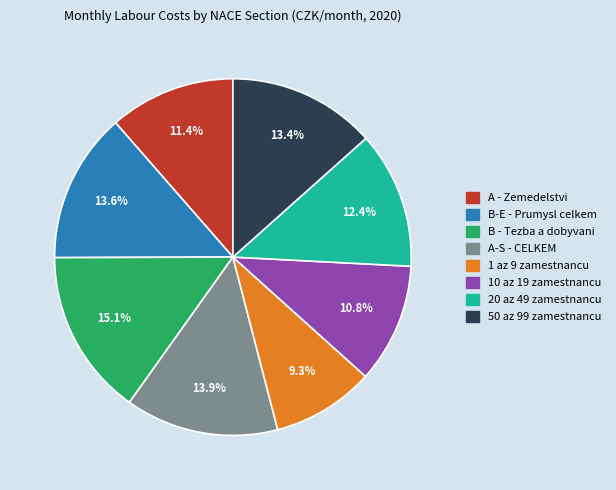

Count the number of slices in the pie.

8